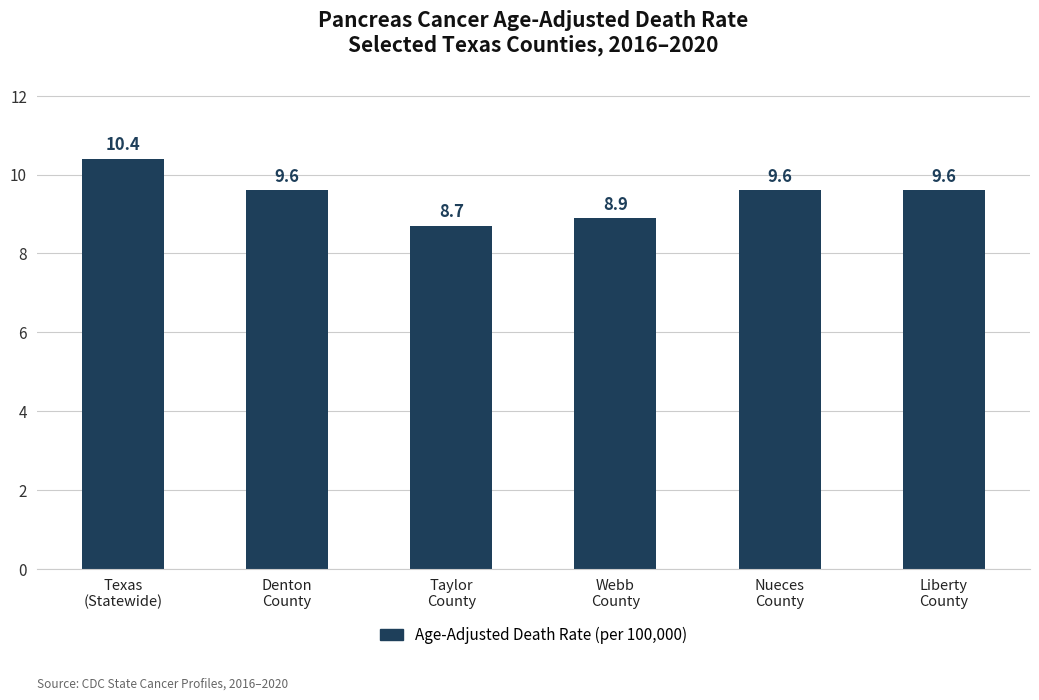

What is the label of the 1st bar from the left?

Texas
(Statewide)